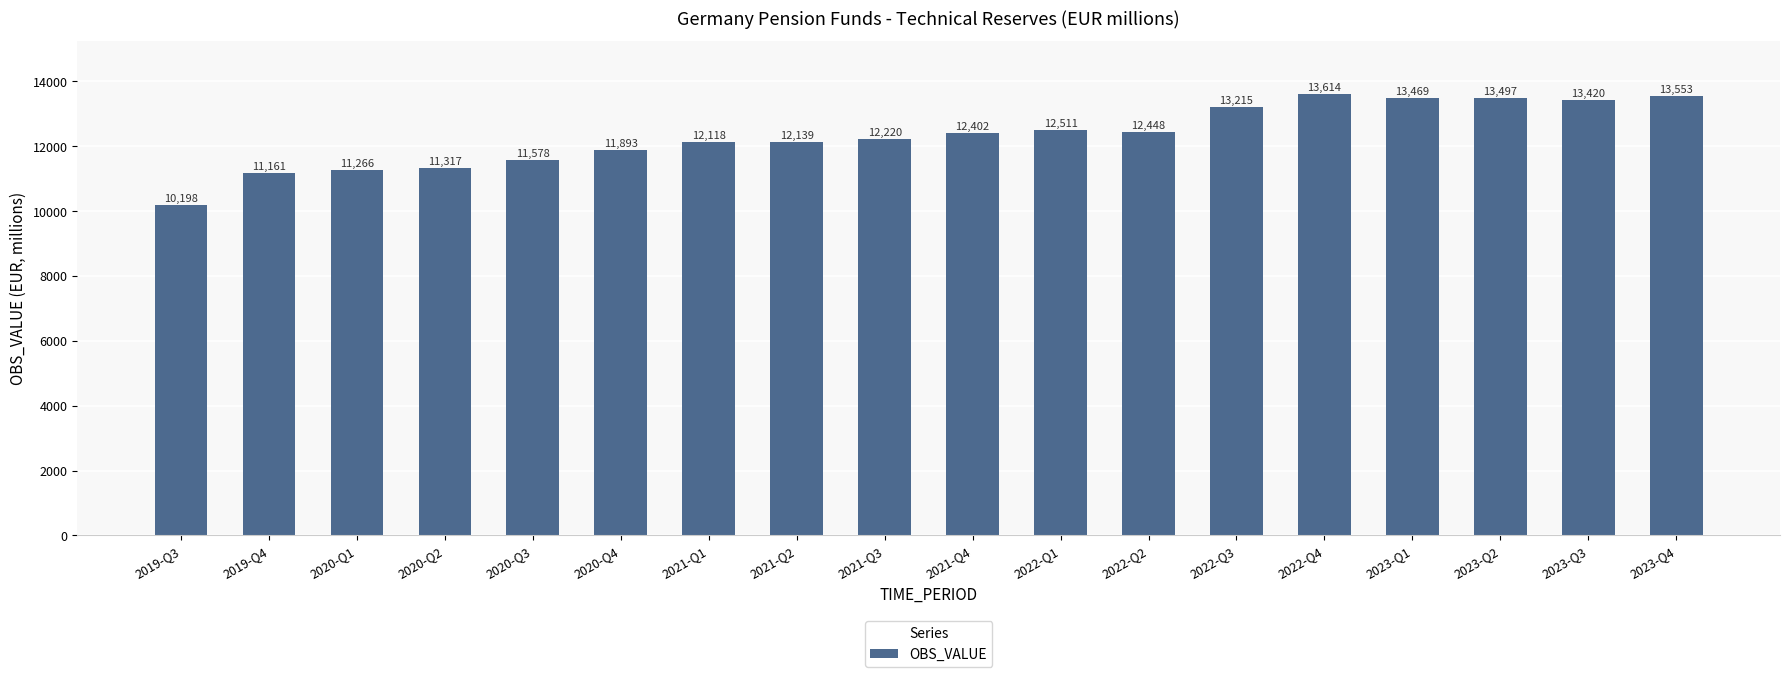

Reading left to right, transcribe all the data shown in this chart.

2019-Q3=10198	2019-Q4=11161	2020-Q1=11266	2020-Q2=11317	2020-Q3=11578	2020-Q4=11893	2021-Q1=12118	2021-Q2=12139	2021-Q3=12220	2021-Q4=12402	2022-Q1=12511	2022-Q2=12448	2022-Q3=13215	2022-Q4=13614	2023-Q1=13469	2023-Q2=13497	2023-Q3=13420	2023-Q4=13553